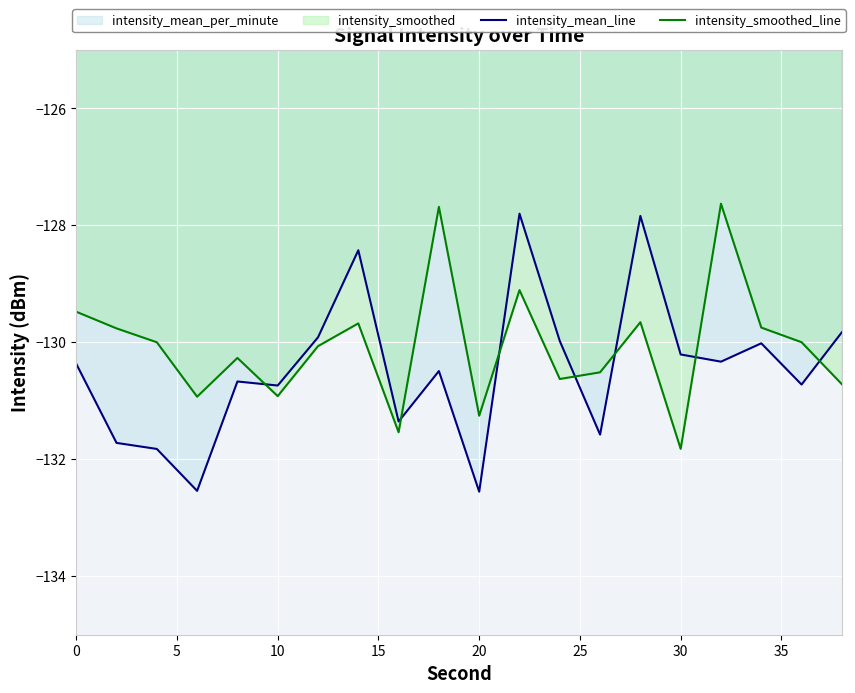

How many values in the intensity_mean_line series exceed -130?

6